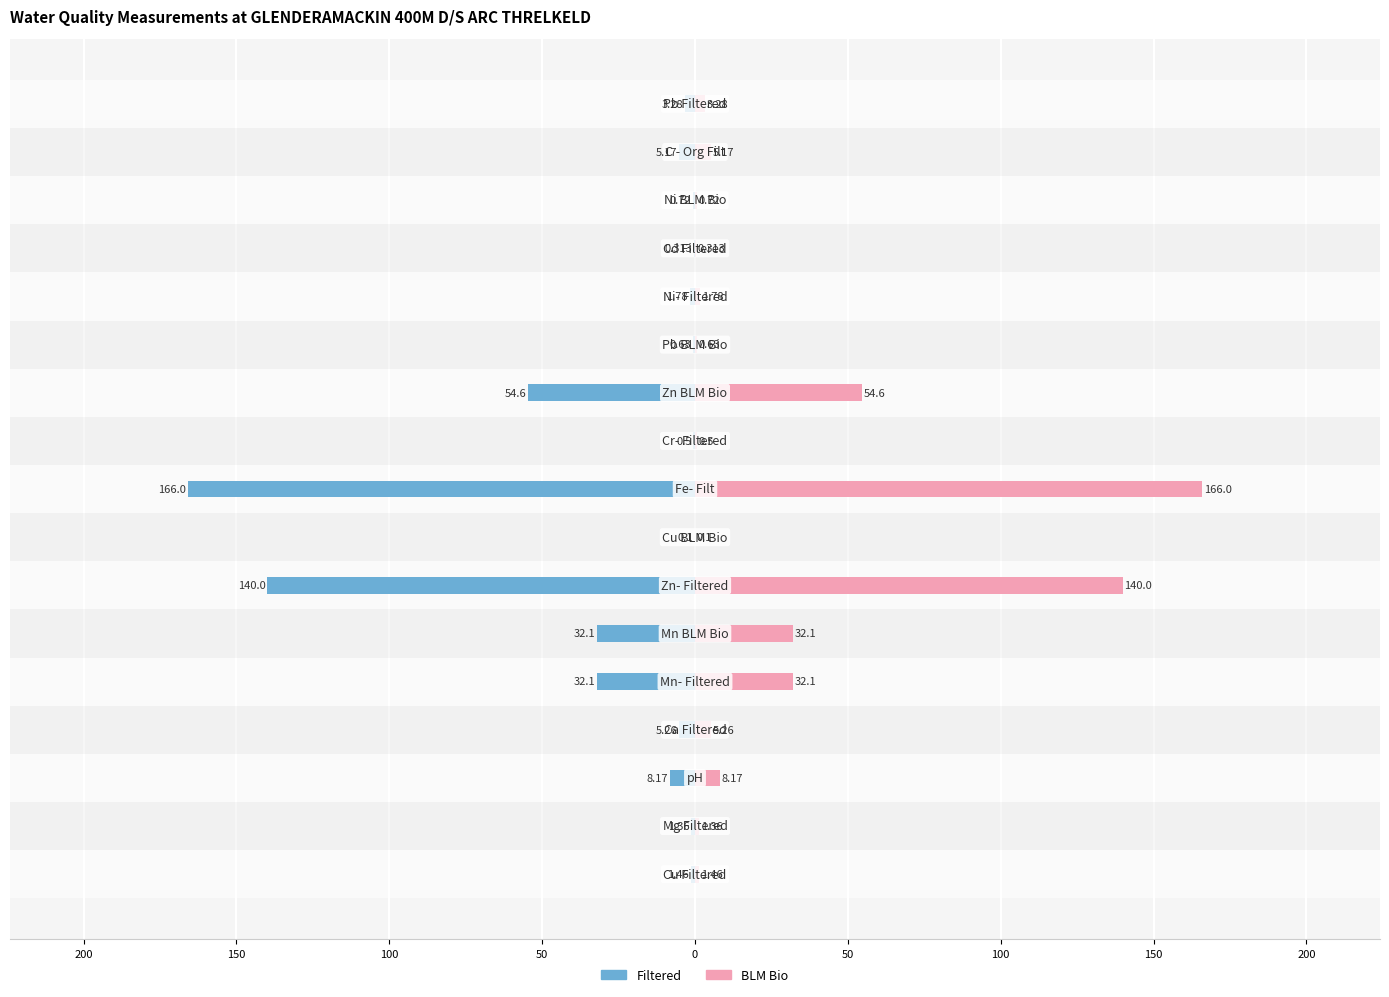

What is the sum of all Filtered values?

-453.5